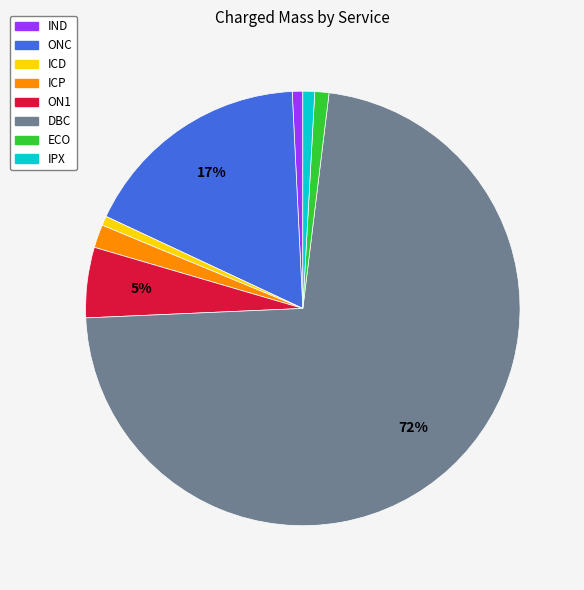

Which category has the biggest portion of the pie?

DBC